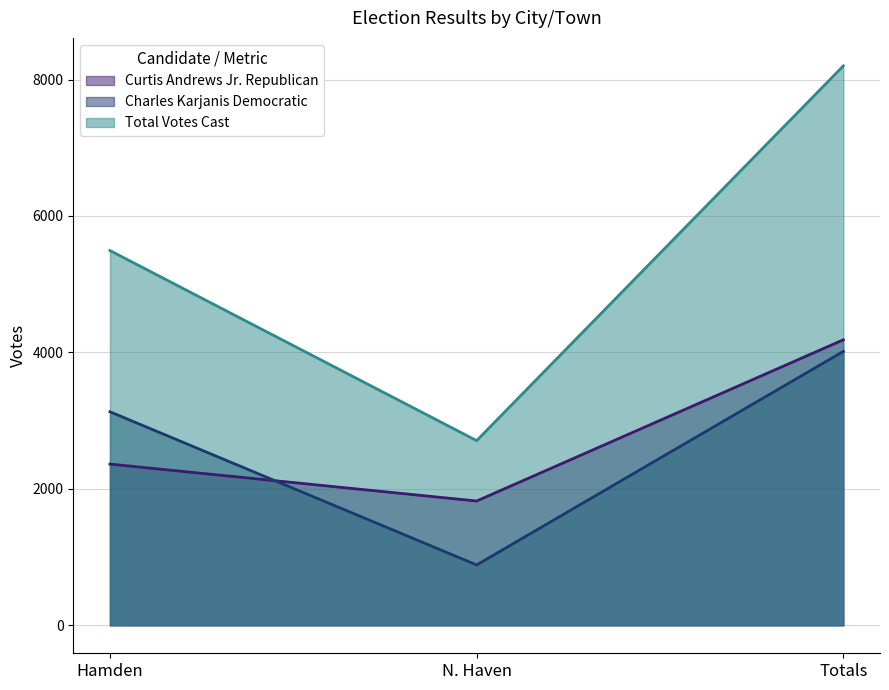

What is the greatest value displayed?

8200